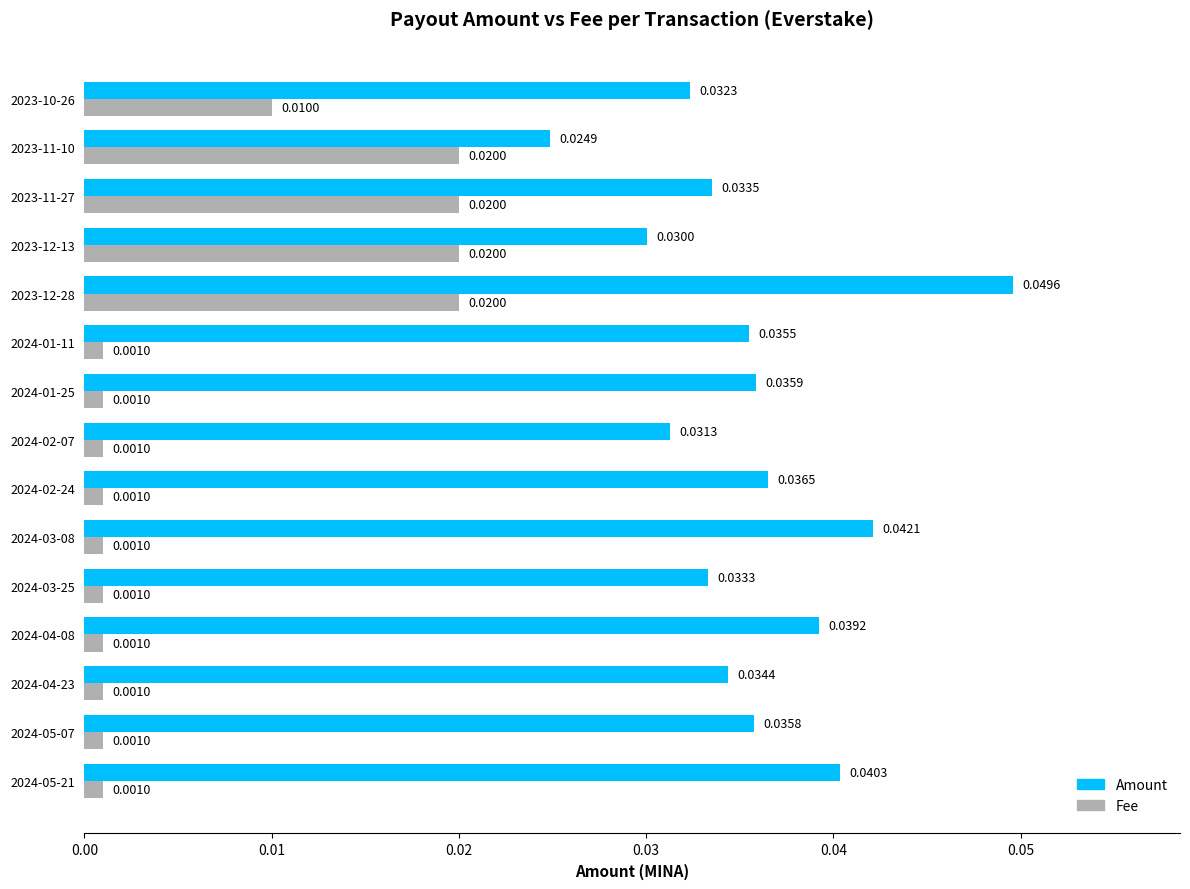

At which category is the sum across all series the highest?

2023-12-28